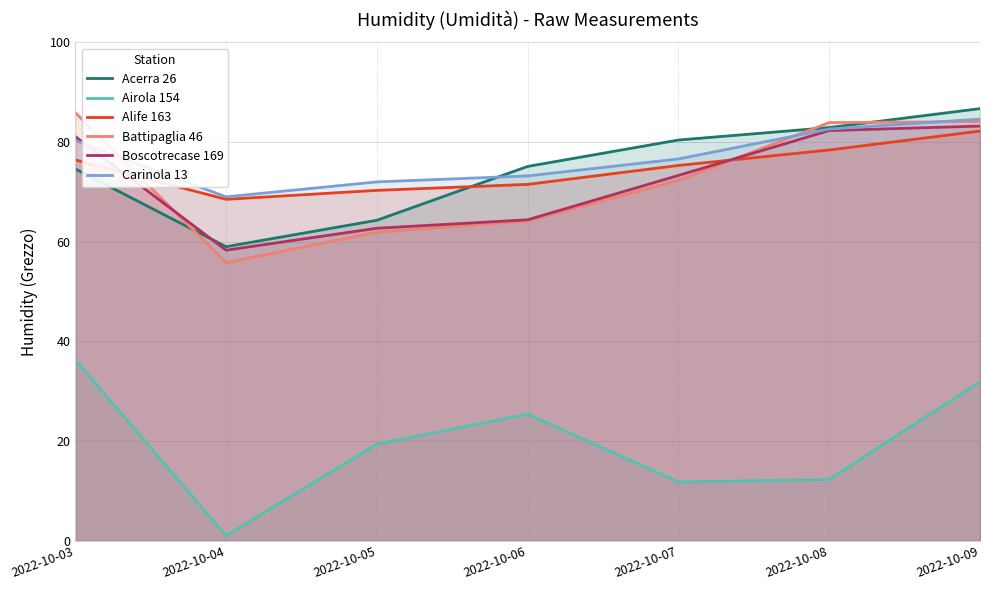

Which series has the widest spread of values?

Airola 154